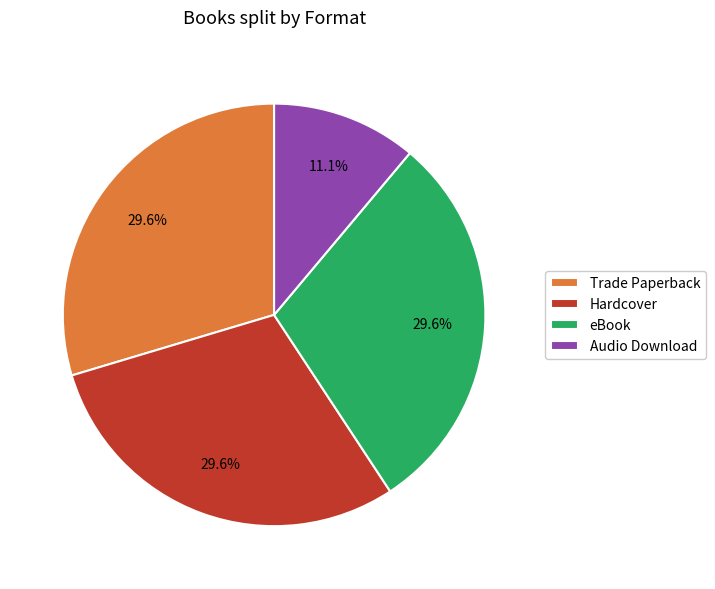

What percentage is the eBook slice, to the nearest percent?

30%